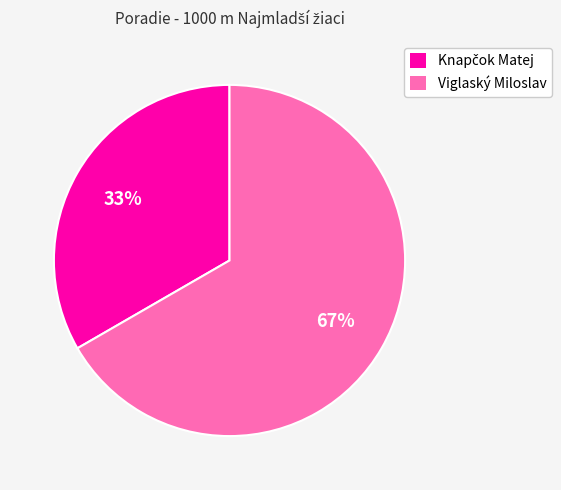

What is the largest slice in the pie chart?

Viglaský Miloslav